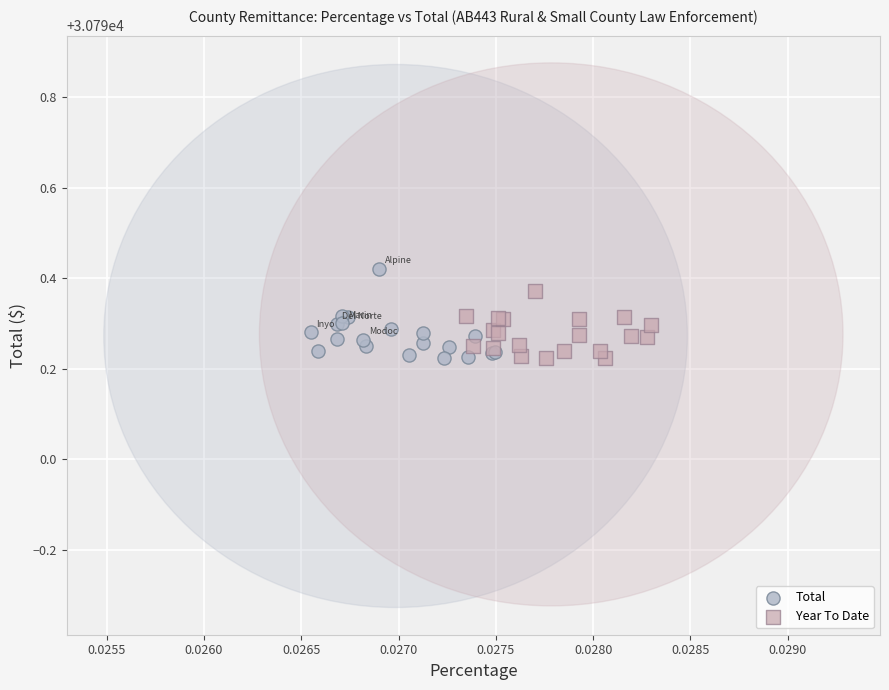

Which series has the largest Y range (max minus min)?

Total